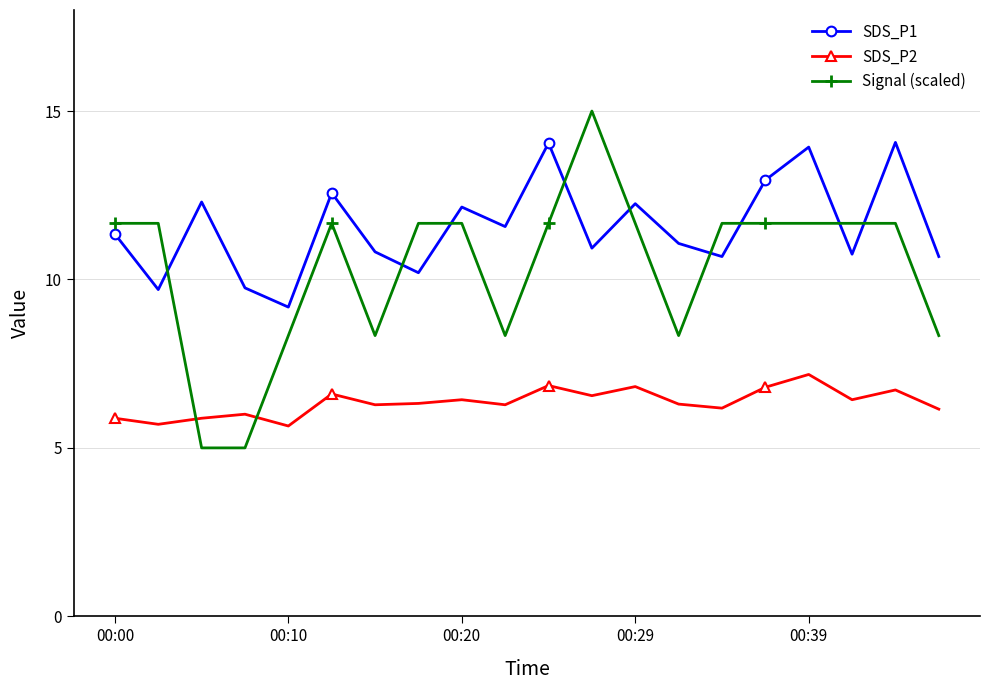

What is the difference between the maximum and minimum values in the SDS_P2 series?

1.5